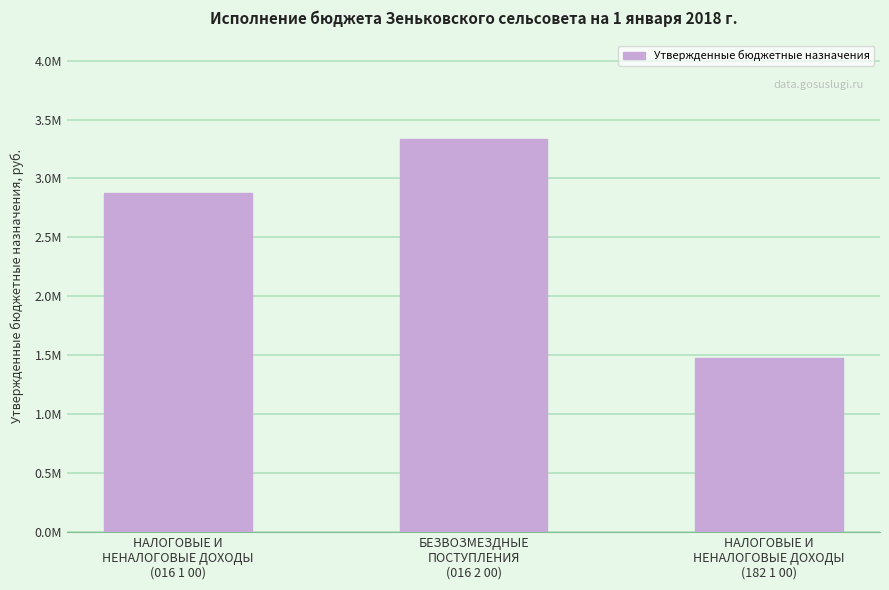

Which label corresponds to the smallest value in the chart?

НАЛОГОВЫЕ И
НЕНАЛОГОВЫЕ ДОХОДЫ
(182 1 00)